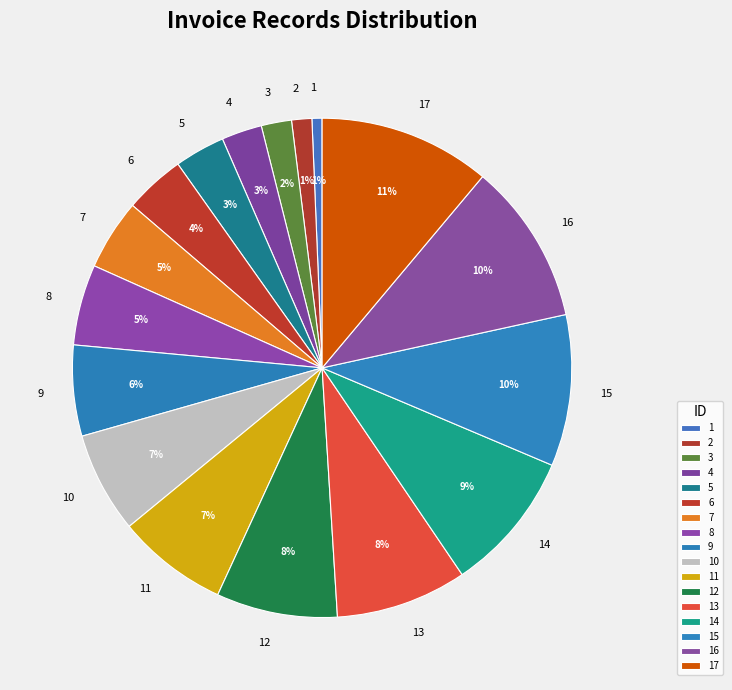

Which category has the smallest portion of the pie?

1